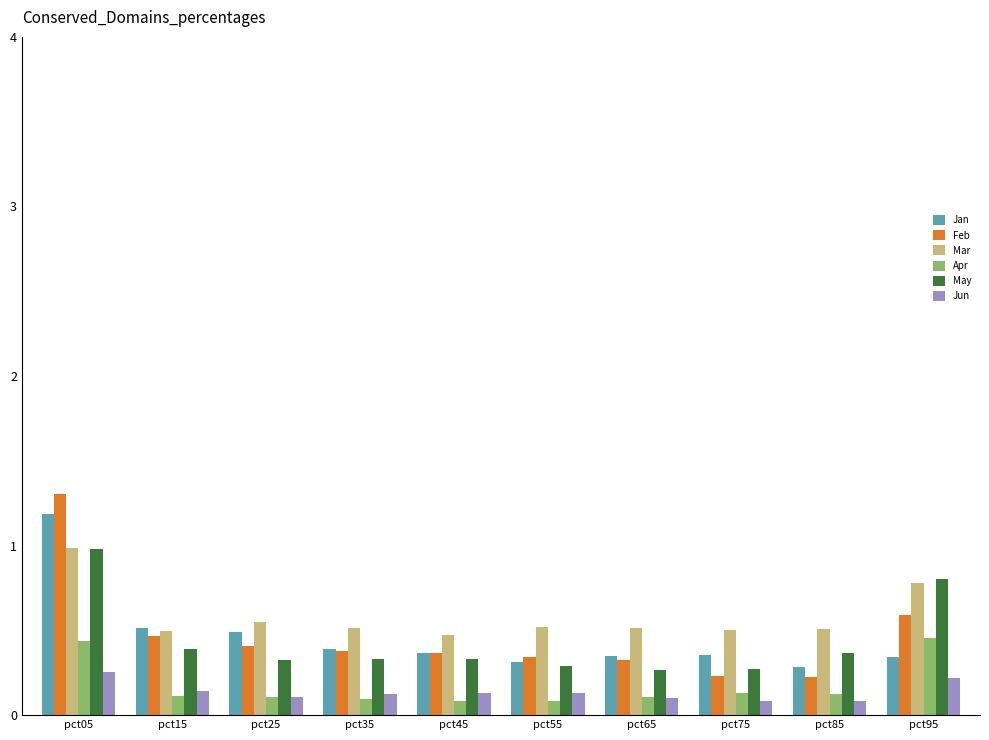

What is the sum of all Apr values?

1.7